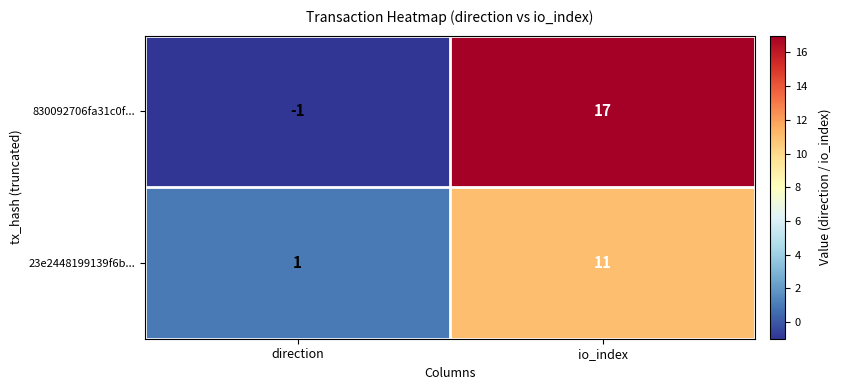

How many values in 830092706fa31c0f... are below zero?

1